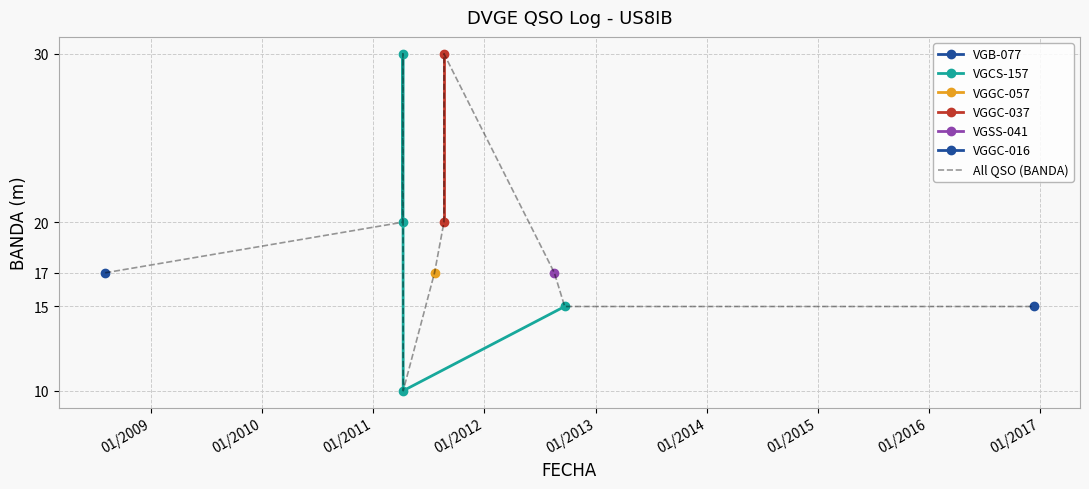

Reading left to right, what are all the values shown in this chart?

02/08/2008=17	09/04/2011=10	08/04/2011=30	07/04/2011=20	21/09/2012=15	11/12/2016=15	21/08/2011=20	21/08/2011=30	21/07/2011=17	18/08/2012=17